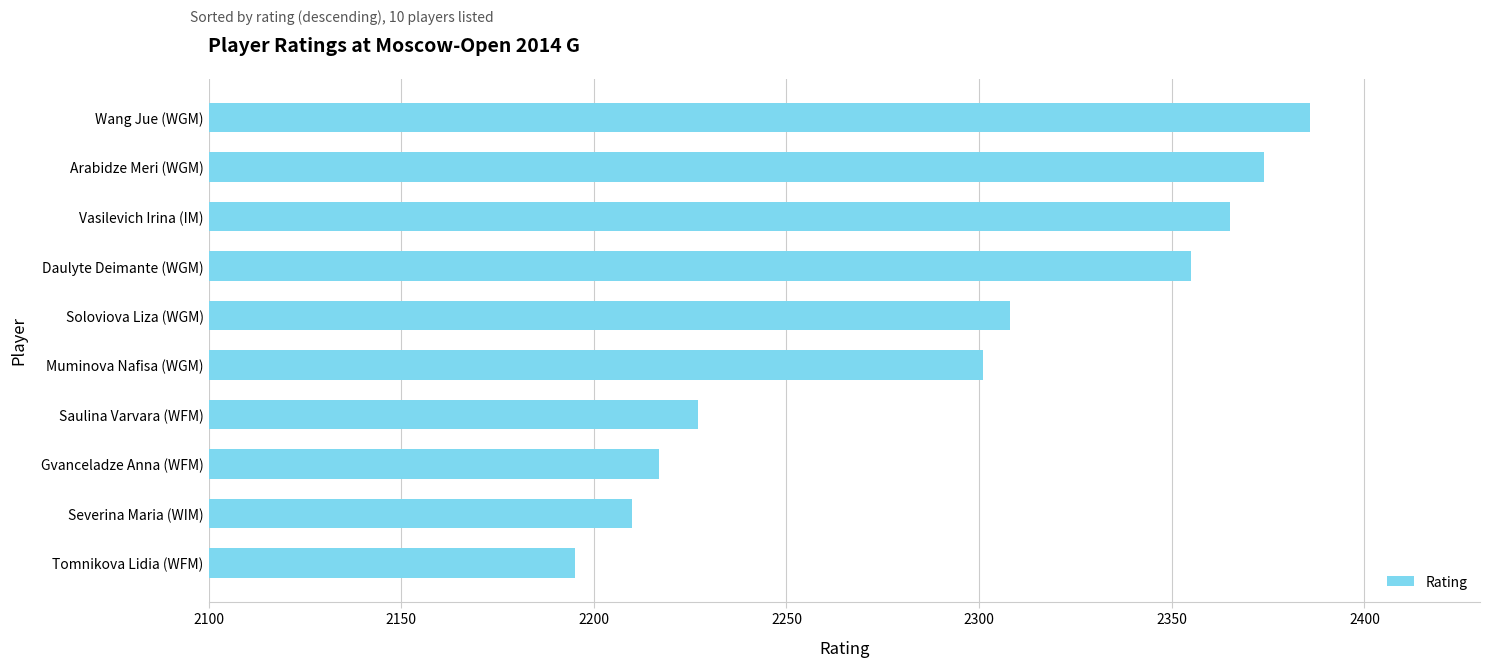

What is the sum of all values?

22938